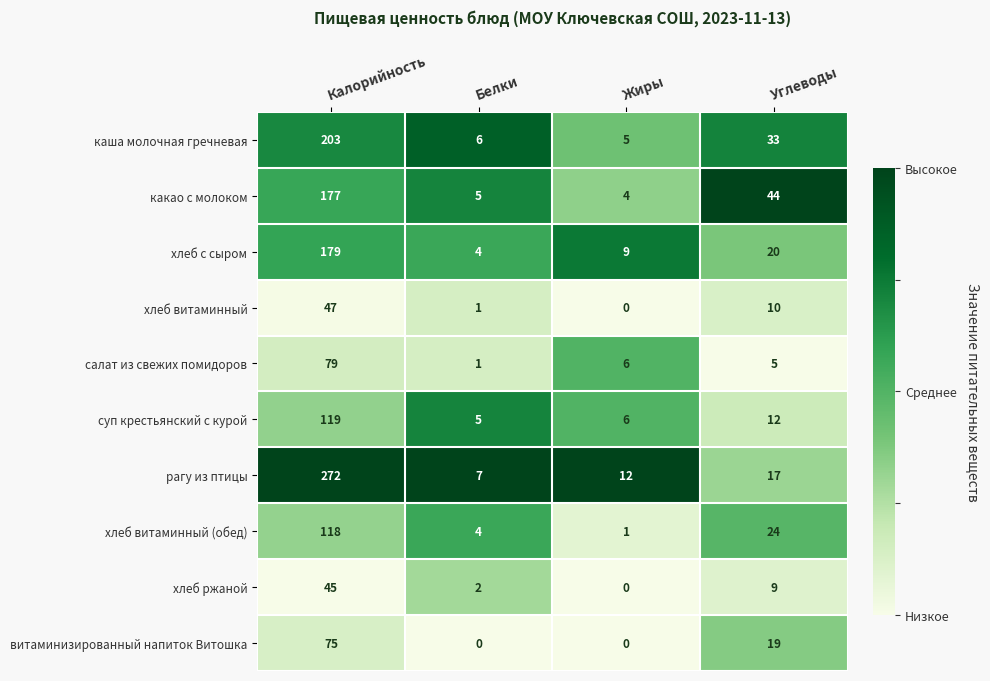

Which series has the largest total across all categories?

рагу из птицы